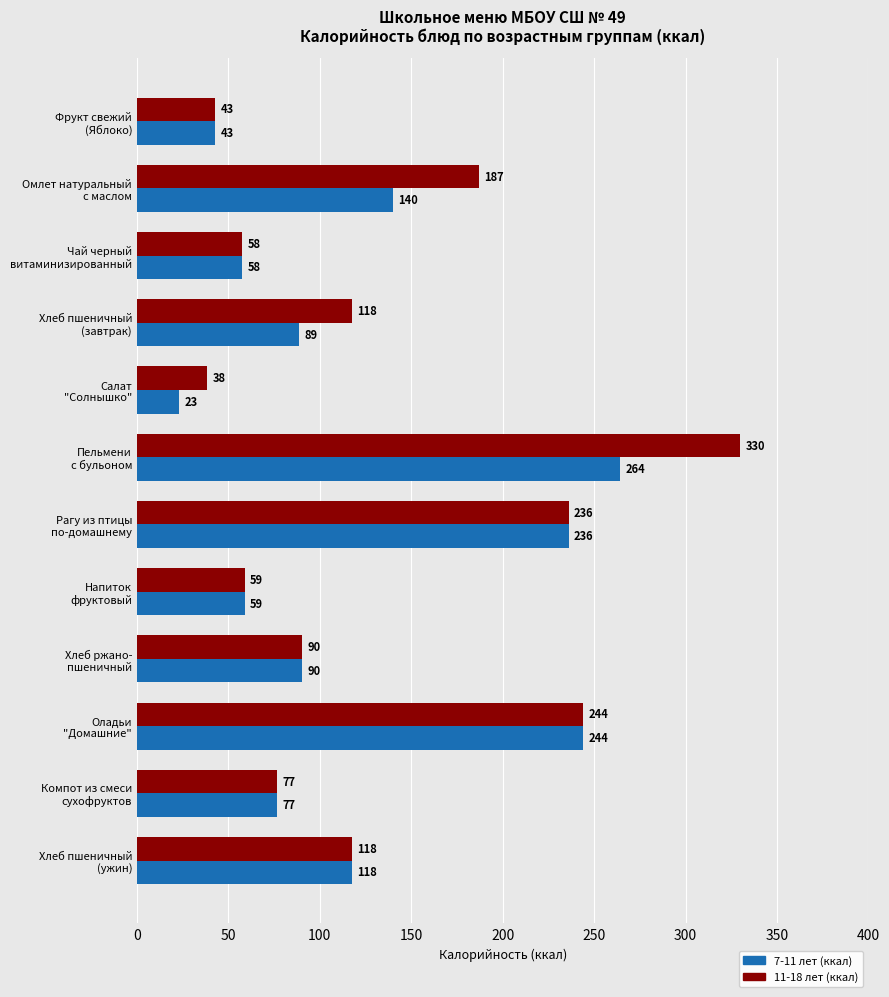

What is the average value of the 11-18 лет (ккал) series?

133.0